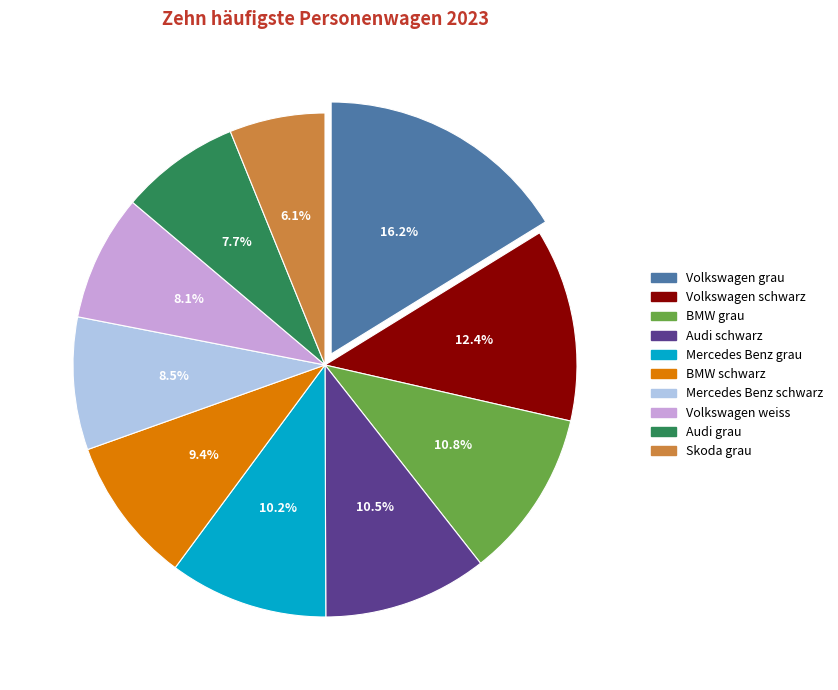

To the nearest percent, what is the difference between the largest and smallest slice percentages?

10%